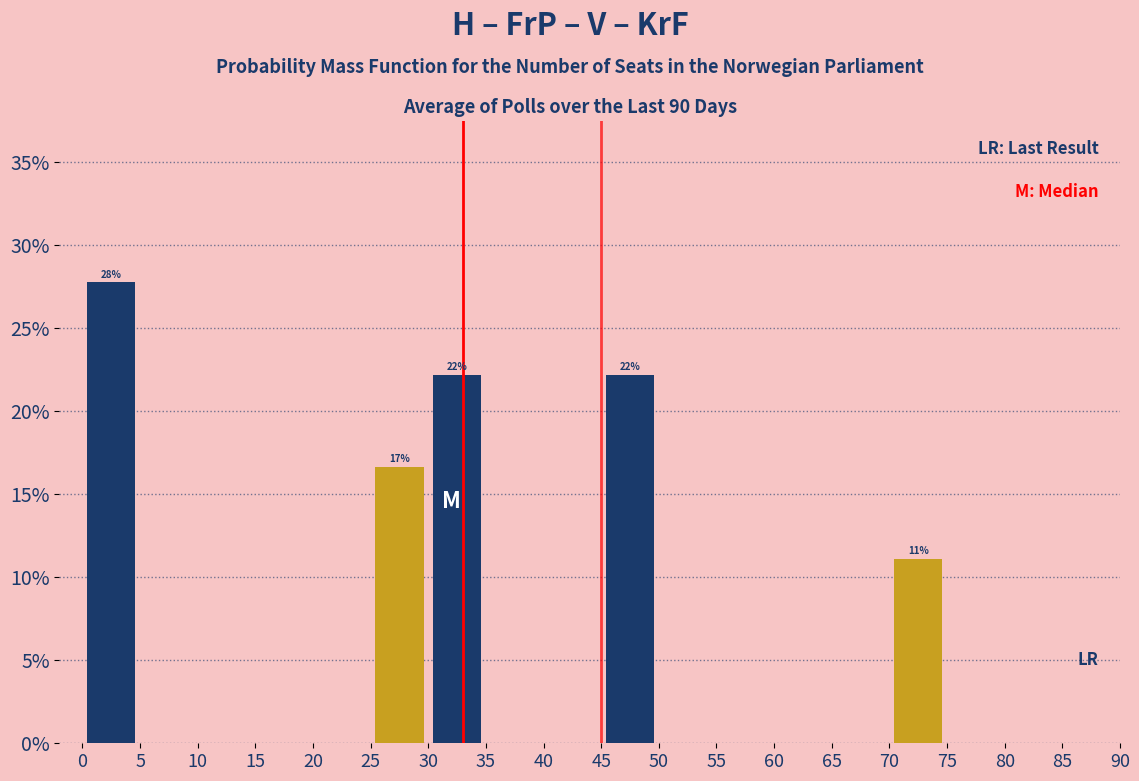

Over which range of the x-axis is the bar tallest?

0 to 5